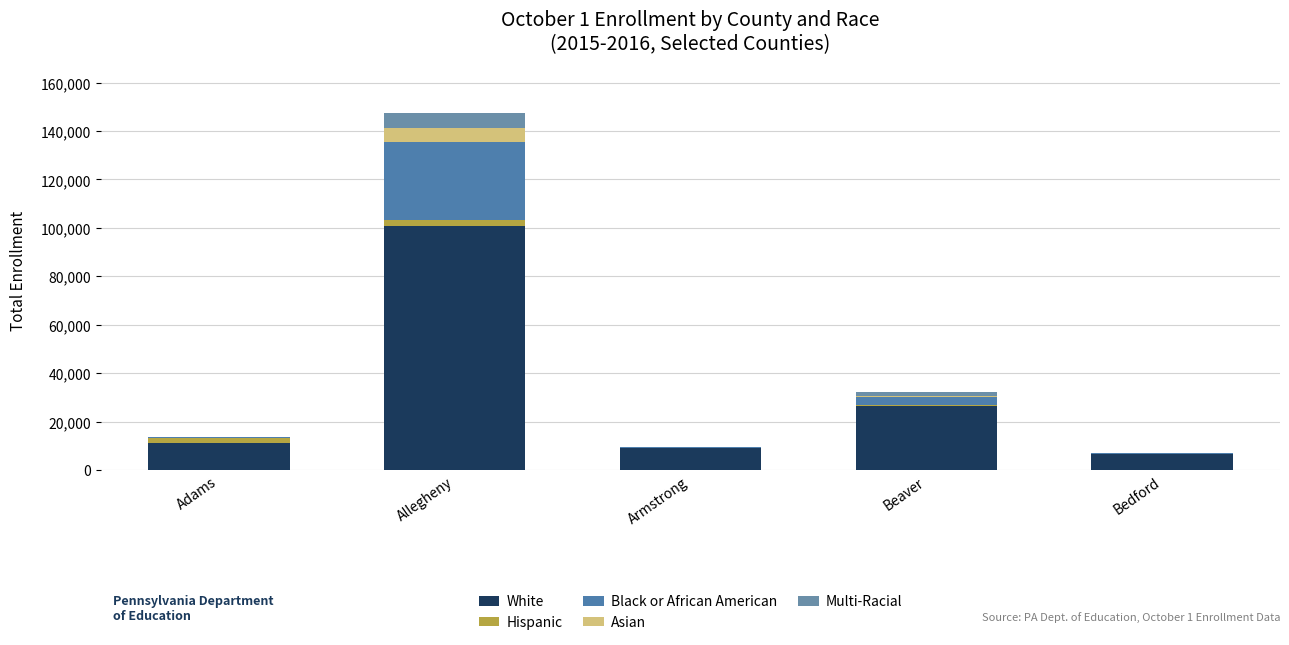

Are the bars horizontal?

No